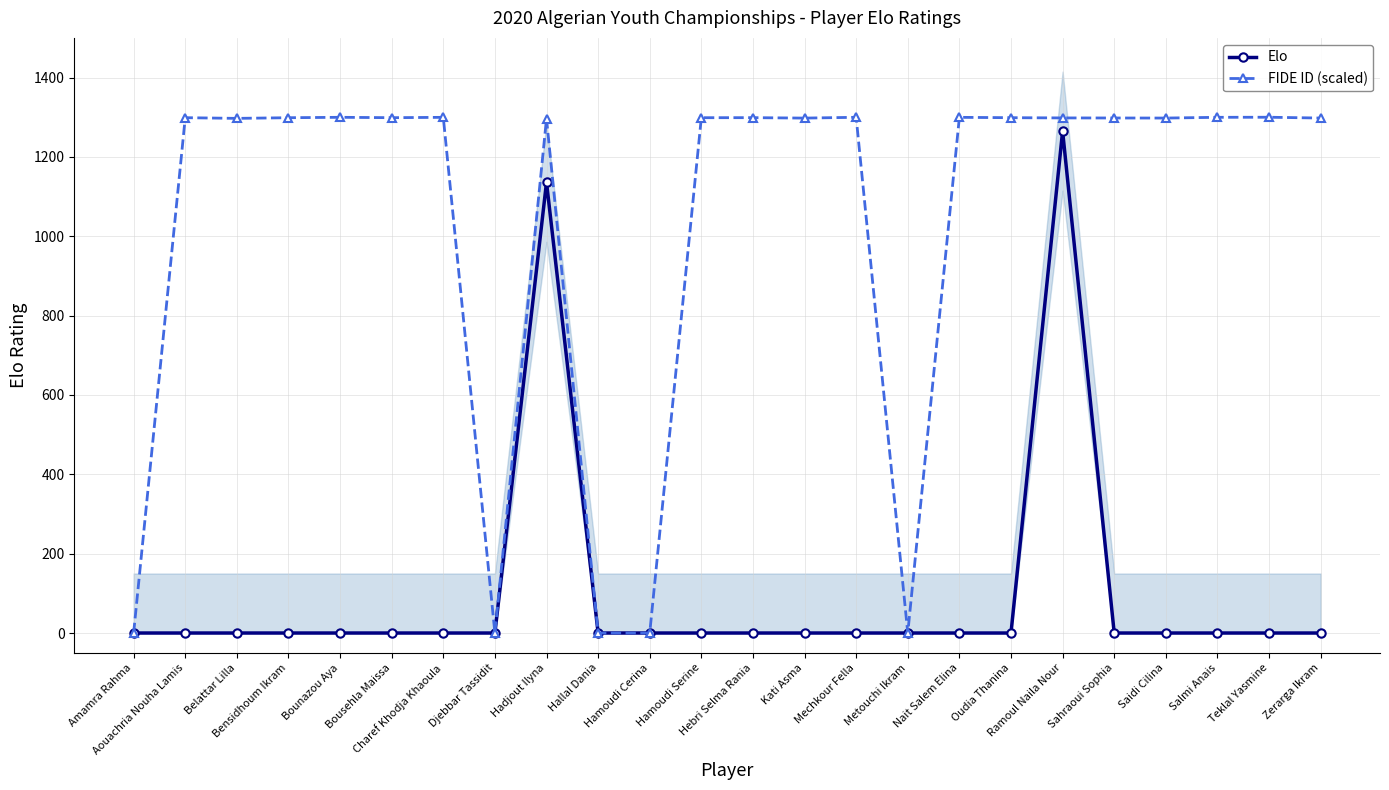

Which series changed the most between Djebbar Tassidit and Zerarga Ikram?

FIDE ID (scaled)